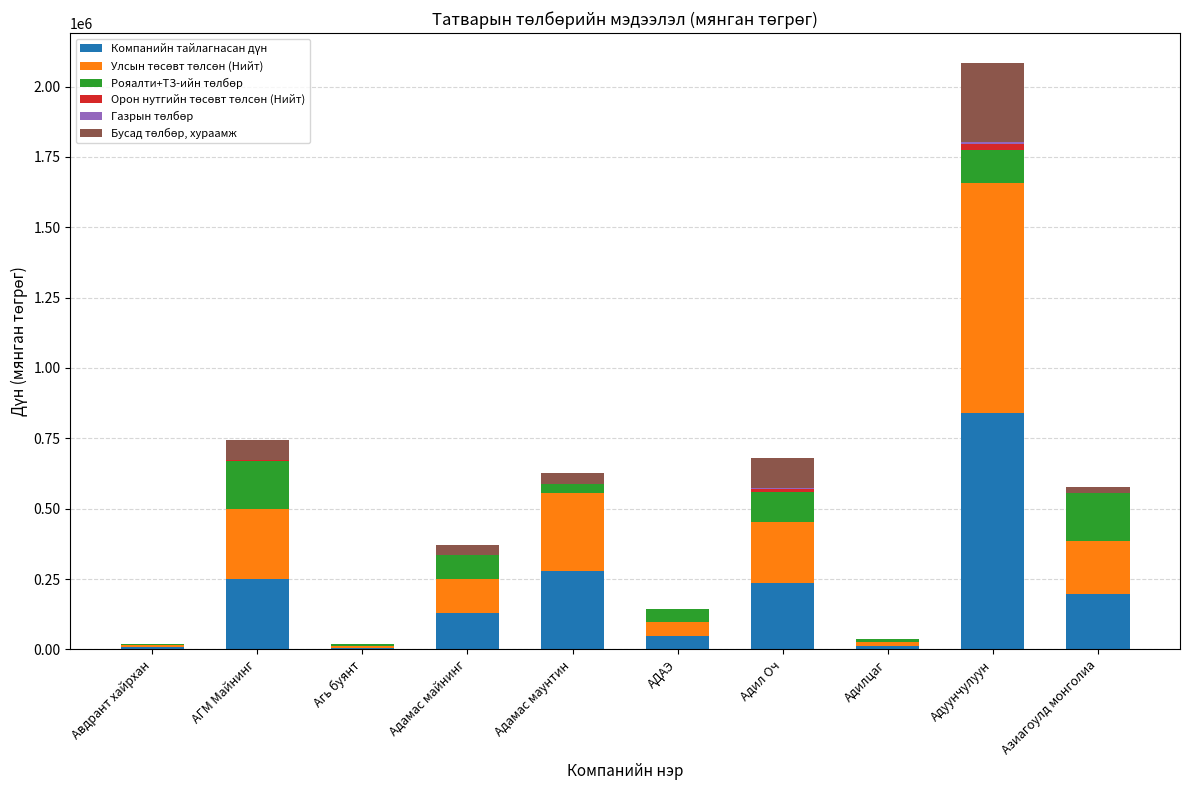

How many distinct data groups are displayed?

6